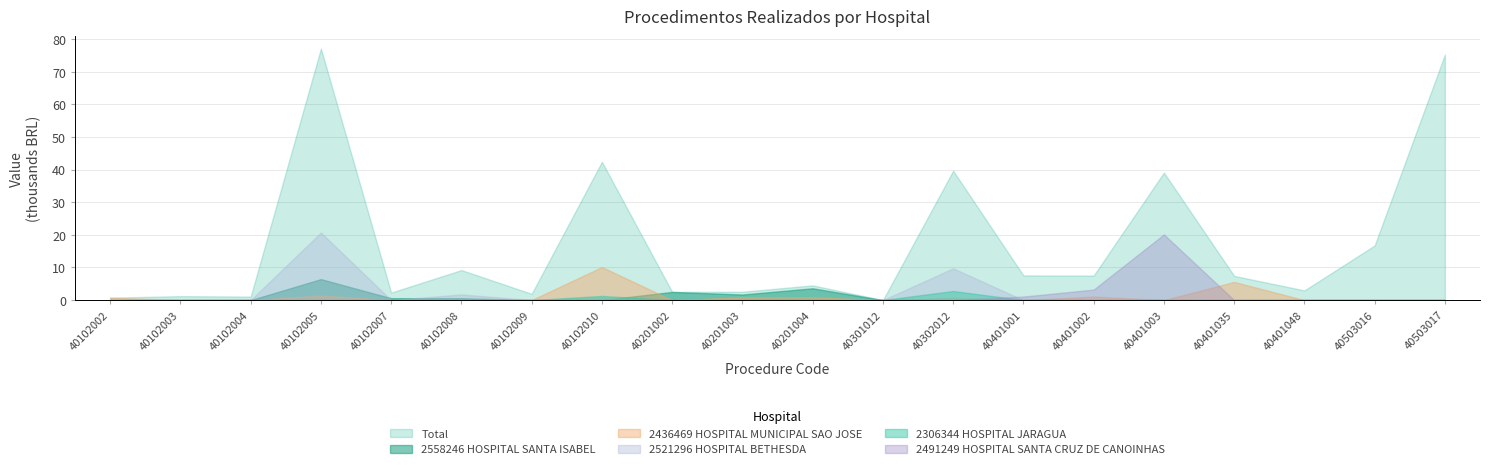

Which has a higher value, 40102007 or 40102005?

40102005